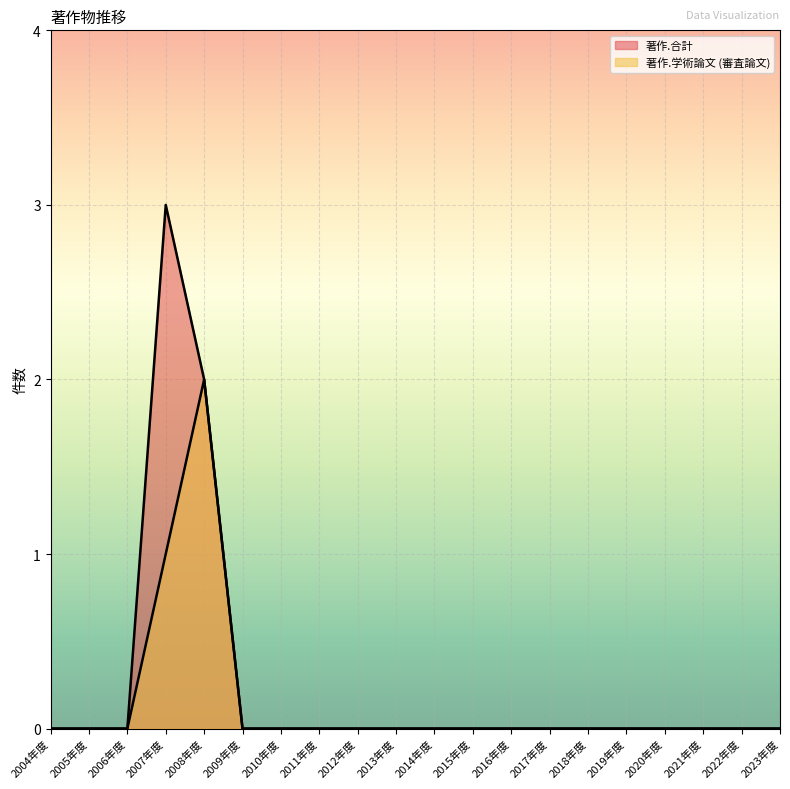

True or false: 著作.合計 has more than 0 interior local peaks.

True